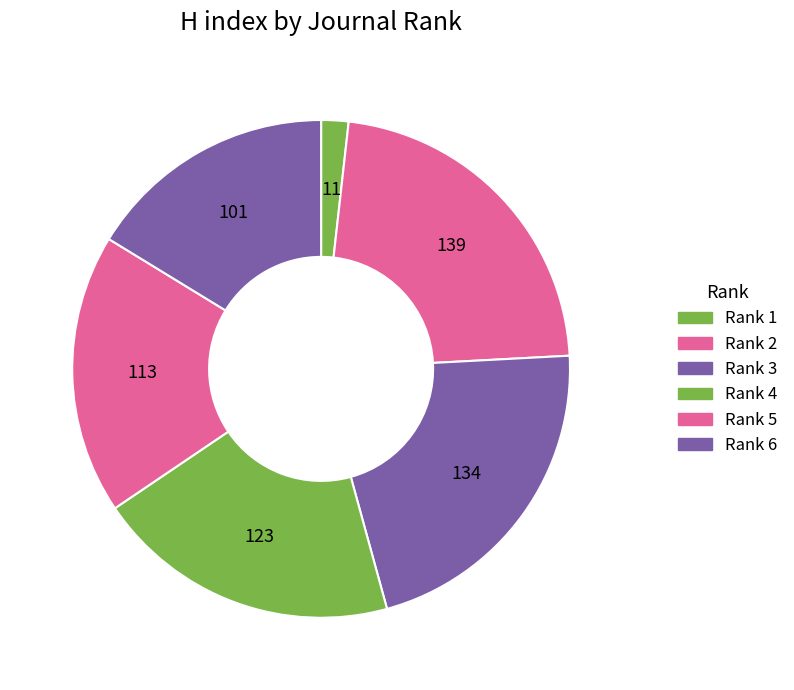

Is Rank 4 the majority of the pie?

No